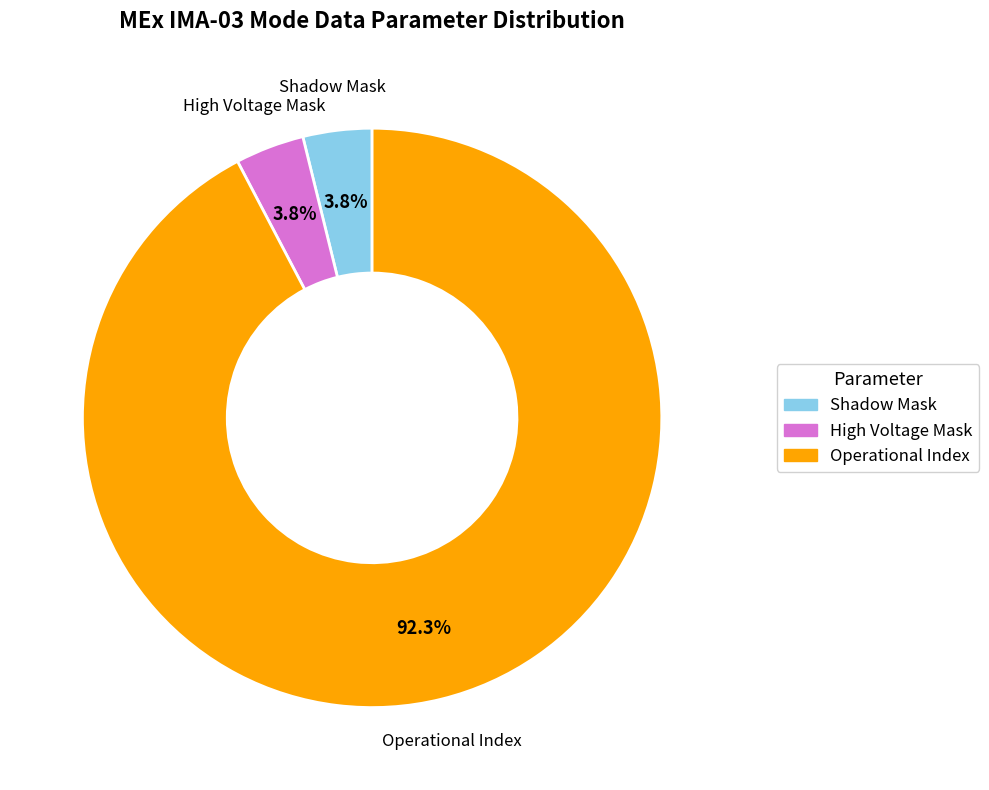

How many segments does this pie chart have?

3